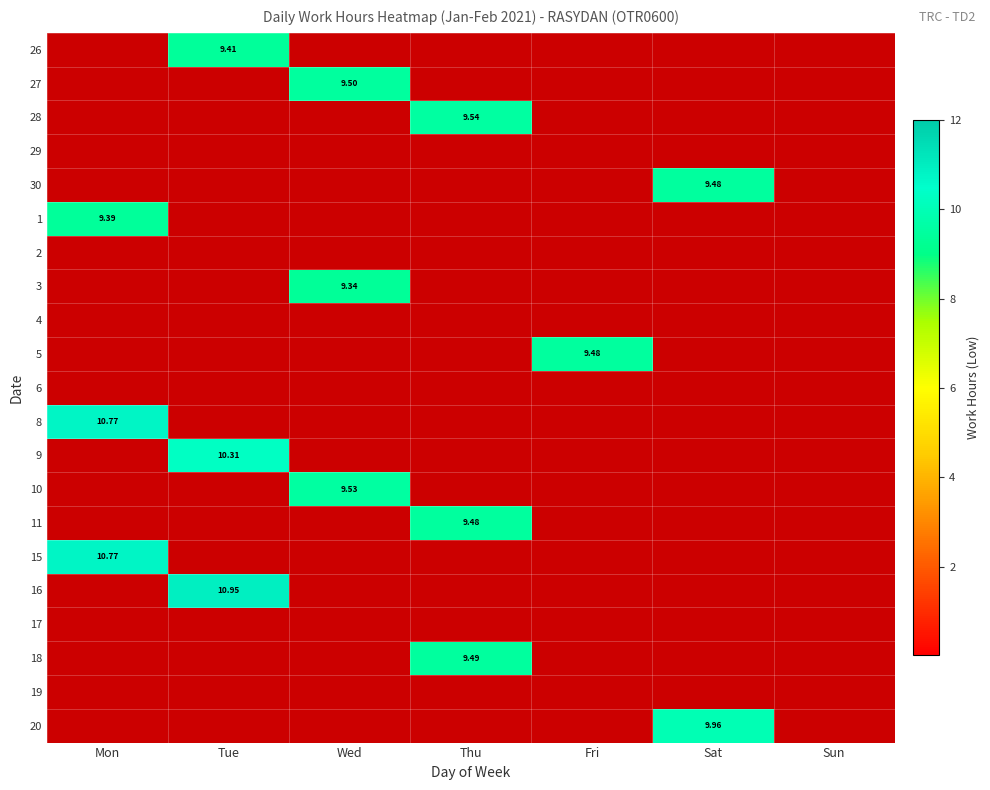

What is the average value of the 28 series?

1.4